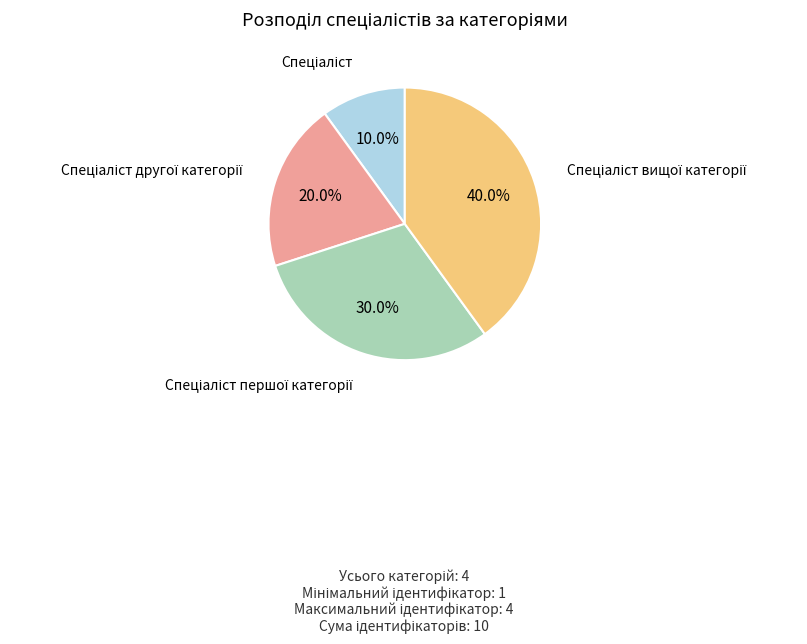

Is there a majority slice in this chart?

No